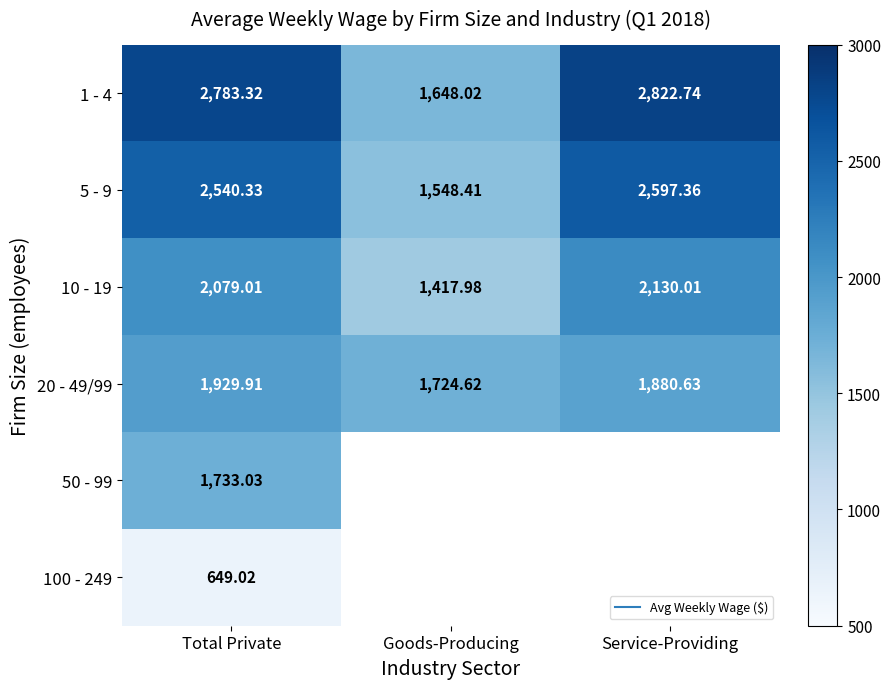

List the labels in order of 1 - 4 value, smallest first.

Goods-Producing, Total Private, Service-Providing